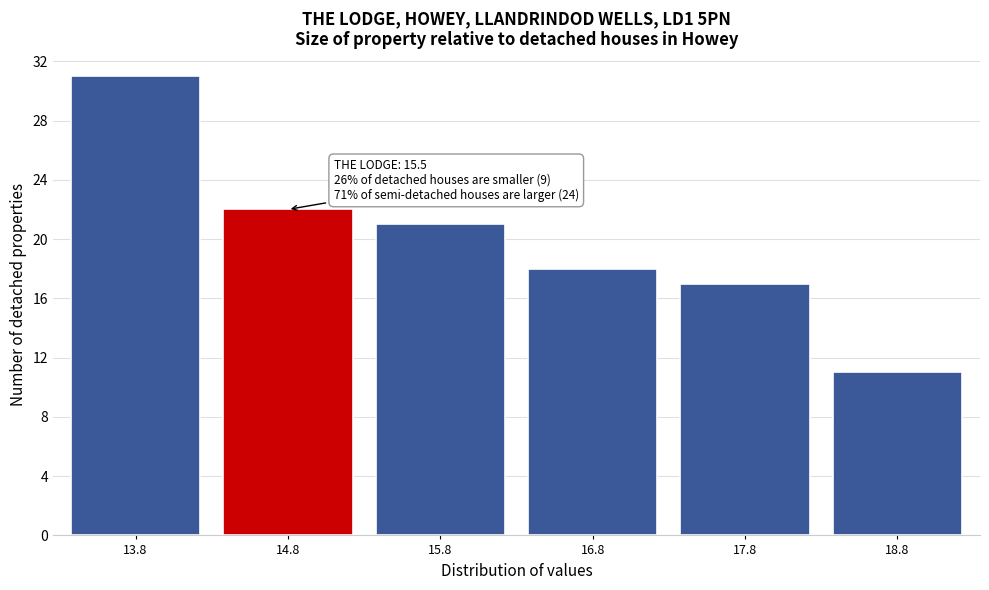

Reading right to left, what are all the values shown in this chart?

18.8=11	17.8=17	16.8=18	15.8=21	14.8=22	13.8=31